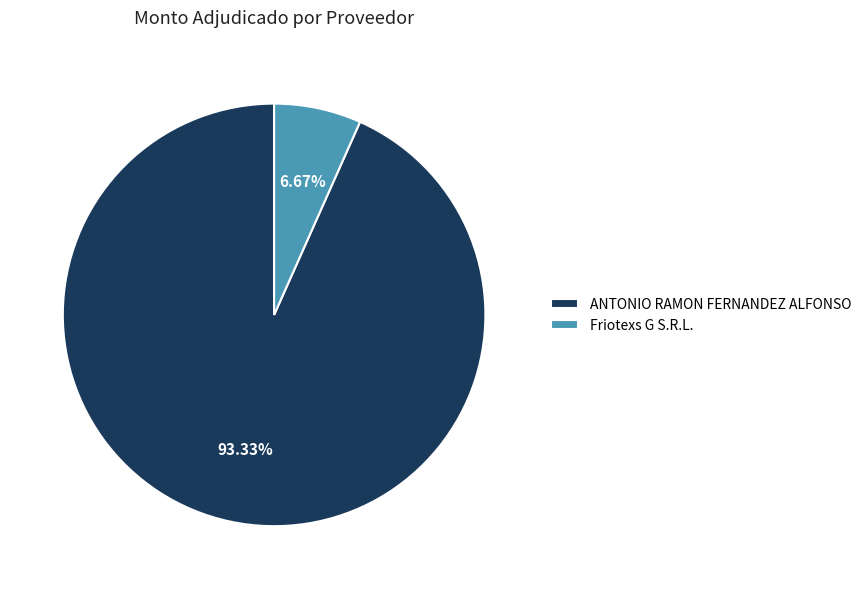

Combined, do ANTONIO RAMON FERNANDEZ ALFONSO and Friotexs G S.R.L. account for over 50%?

Yes